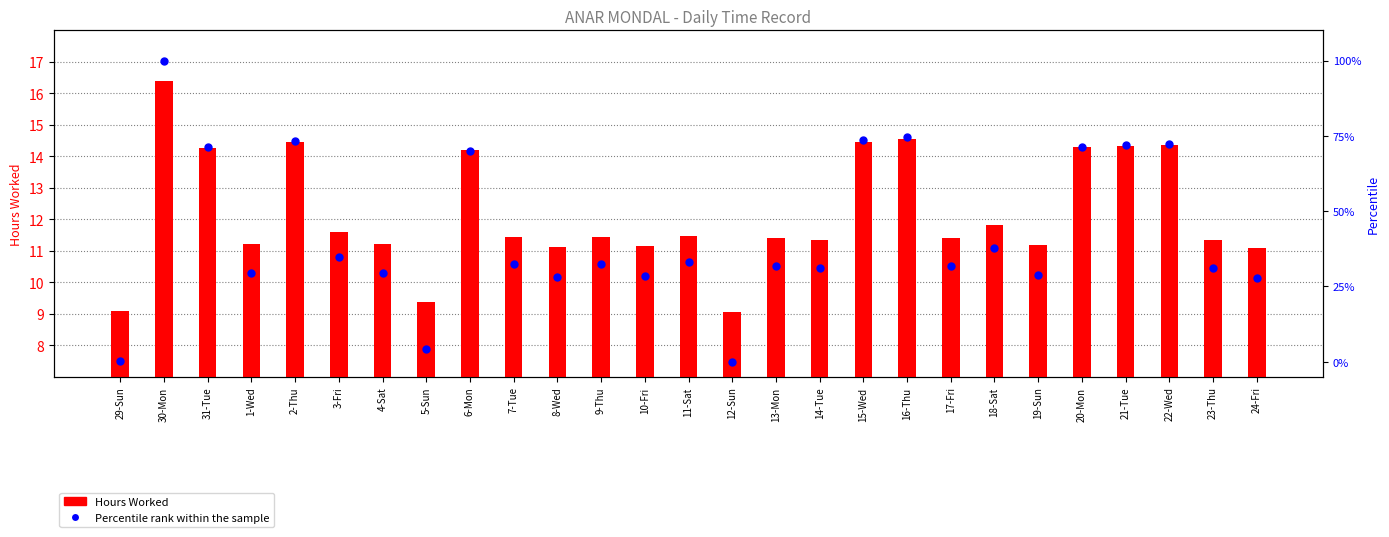

Which series contains the highest Y value?

Percentile rank within the sample